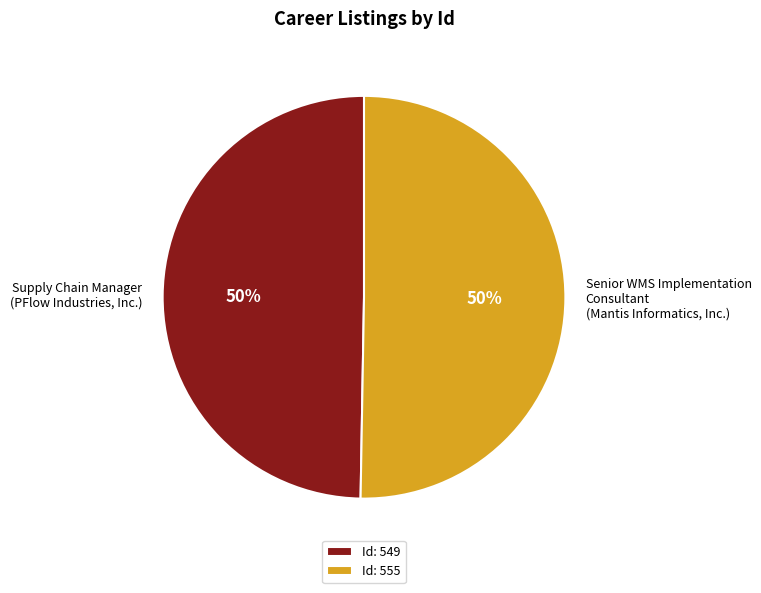

The Senior WMS Implementation Consultant (Mantis Informatics, Inc.) slice represents 55% of the pie. True or false?

False